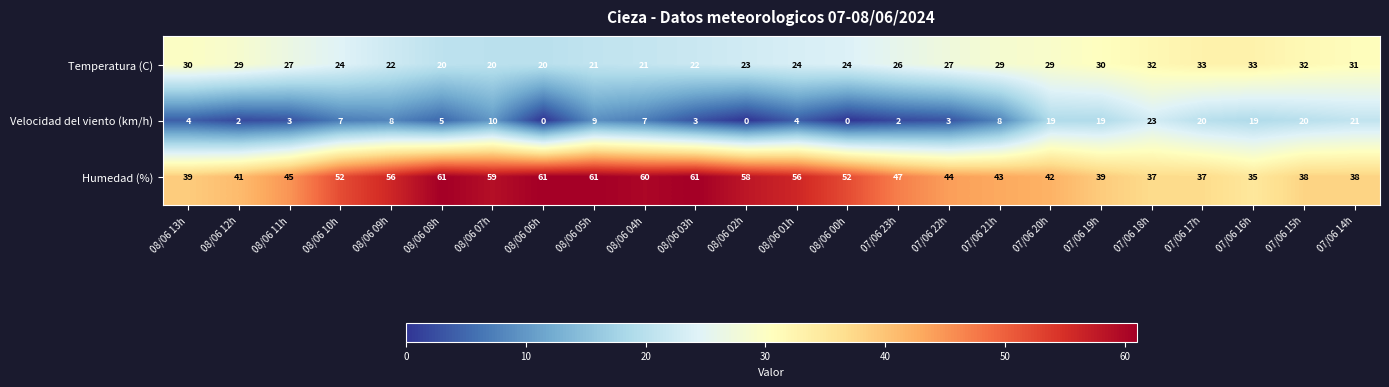

What is the difference between the Temperatura (C) values at 07/06 23h and 07/06 17h?

7